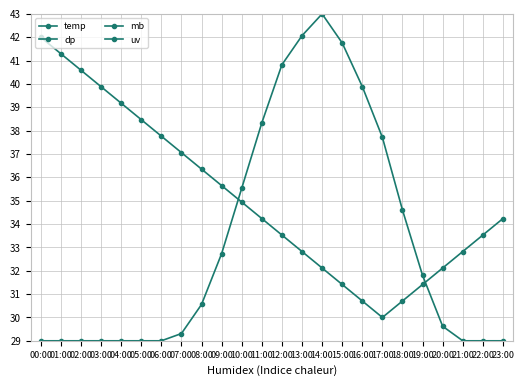

Is this an area chart (filled region under the line)?

No